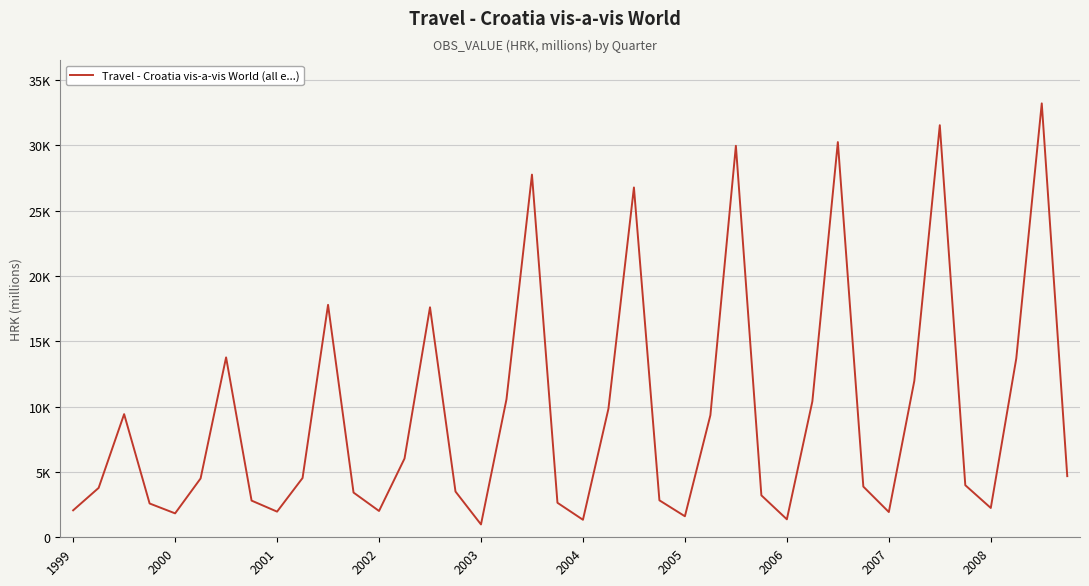

Is this an area chart (filled region under the line)?

No